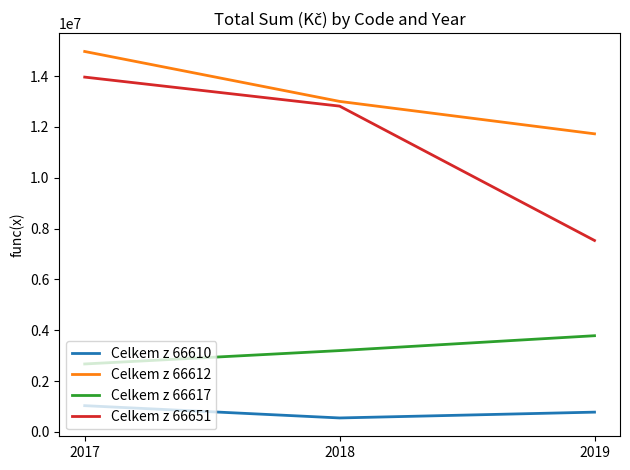

Reading left to right, transcribe all the data shown in this chart.

Celkem z 66610: 2017=1034615	2018=550678	2019=779411
Celkem z 66612: 2017=14967387	2018=13003709	2019=11728551
Celkem z 66617: 2017=2674427	2018=3200654	2019=3786008
Celkem z 66651: 2017=13959596	2018=12817915	2019=7532627